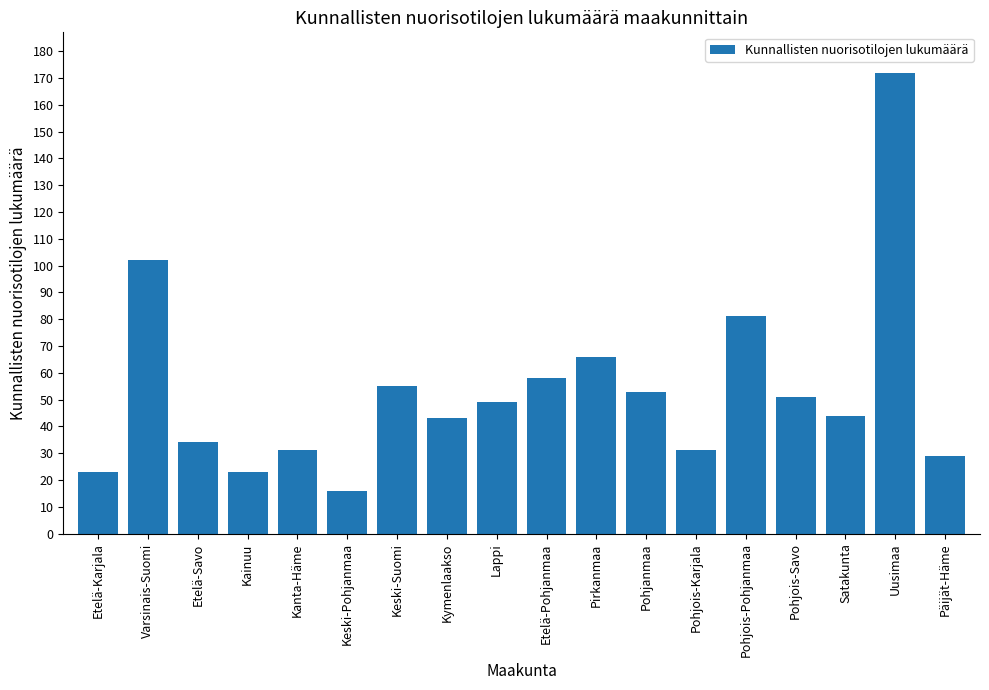

What is the change in value from Kanta-Häme to Kymenlaakso?

+12